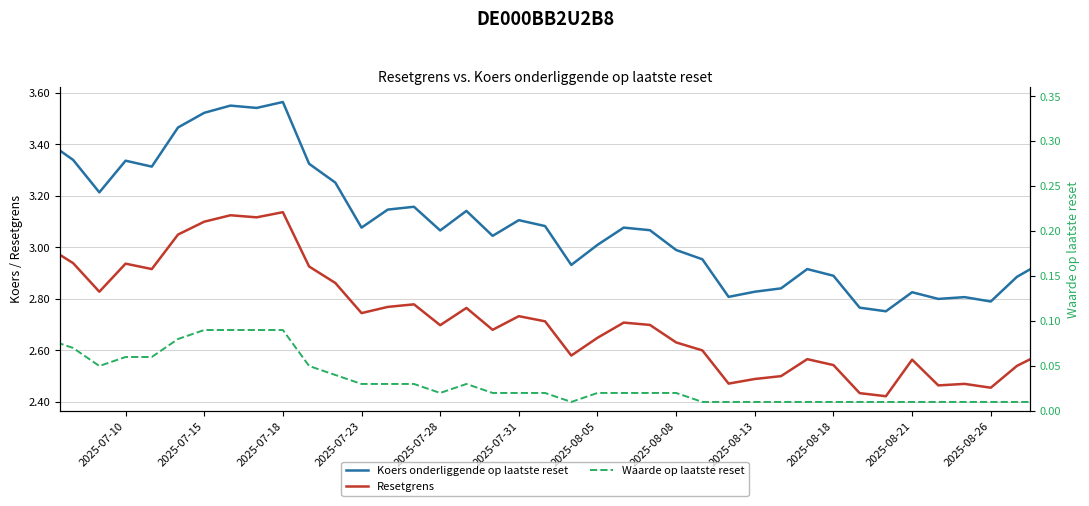

Which series contains the highest Y value?

Koers onderliggende op laatste reset